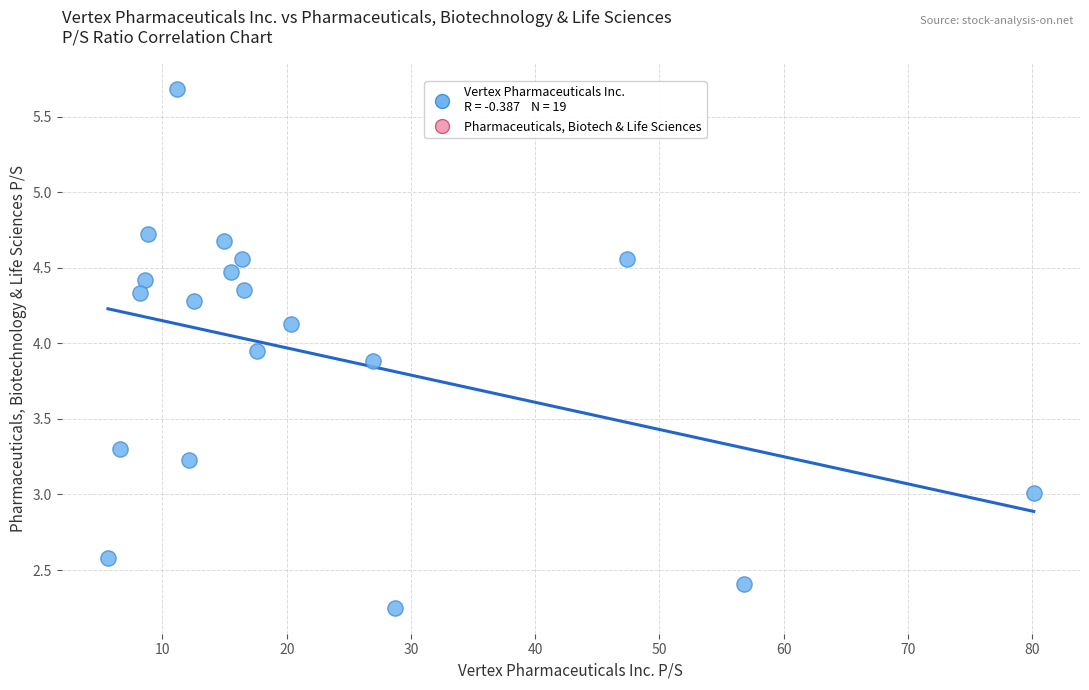

What is the range of Y values (max minus min)?

3.4